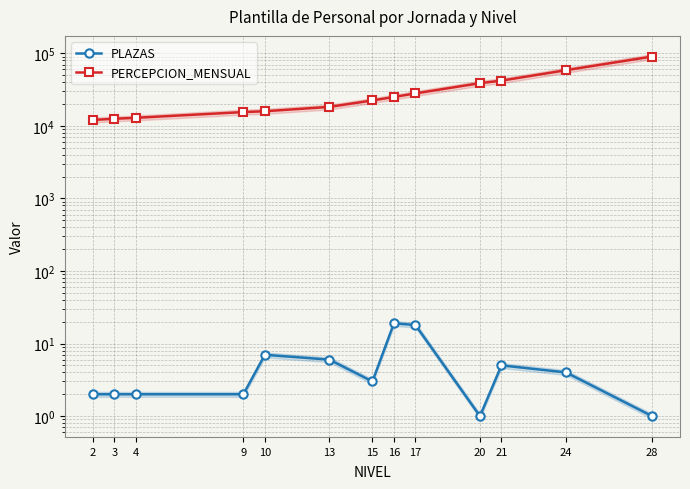

What is the value of the PLAZAS point at the 4th from the left?

2